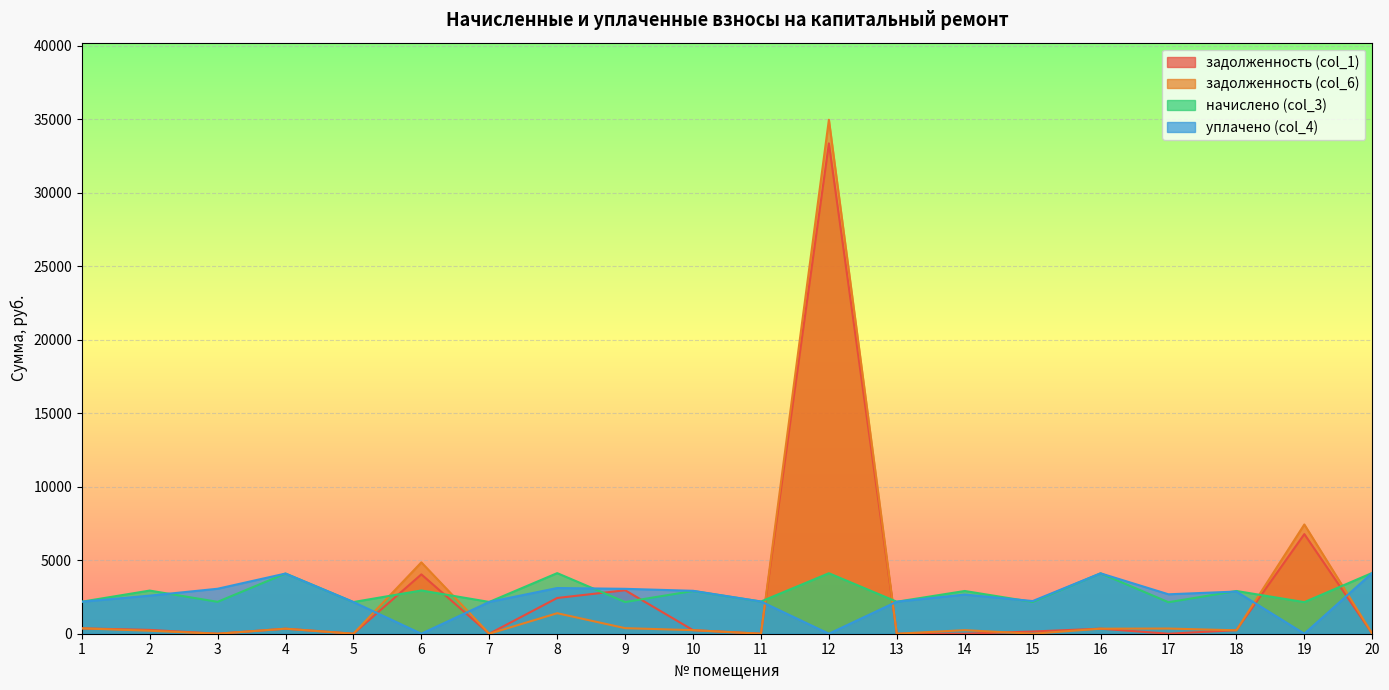

What is the difference between the задолженность (col_6) values at 15 and 8?

1394.4